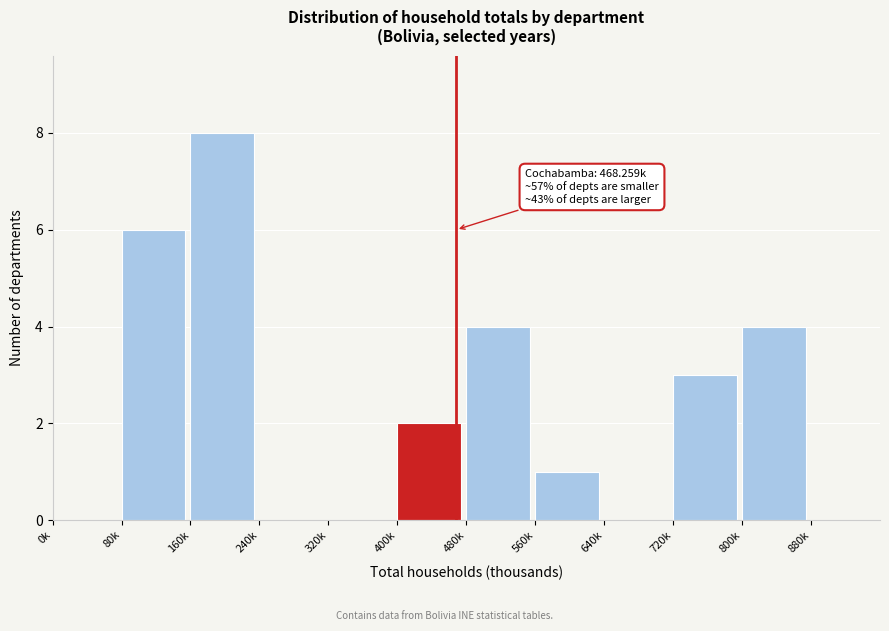

Reading right to left, what are all the values shown in this chart?

880k=0	800k=4	720k=3	640k=0	560k=1	480k=4	400k=2	320k=0	240k=0	160k=8	80k=6	0k=0